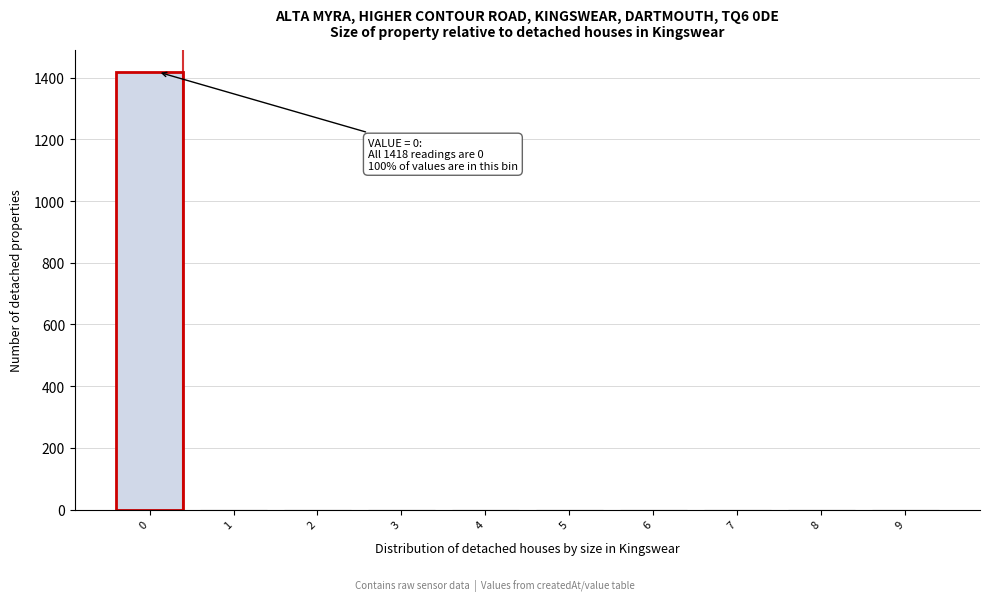

Reading left to right, transcribe all the data shown in this chart.

0=1418	1=0	2=0	3=0	4=0	5=0	6=0	7=0	8=0	9=0